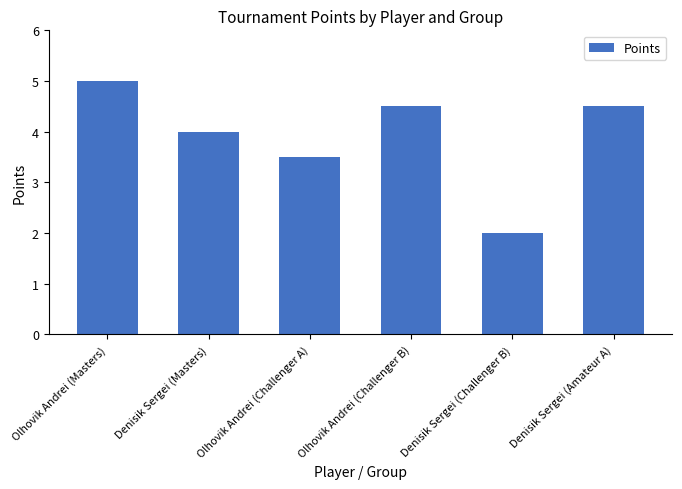

At which category does the chart reach its peak across all series?

Olhovik Andrei (Masters)